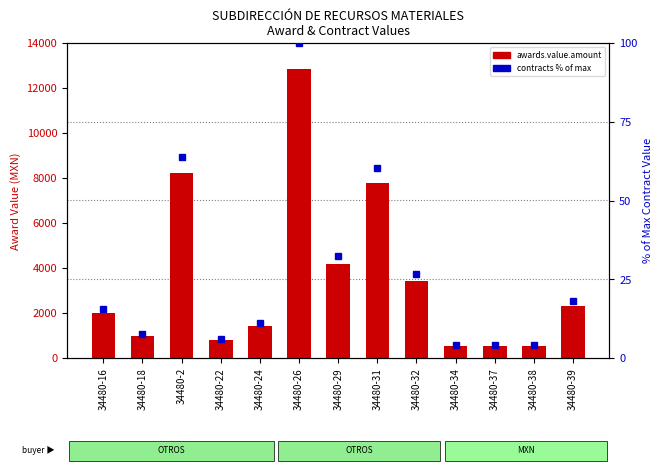

Reading left to right, transcribe all the data shown in this chart.

awards.value.amount: 2006.5	986.7	8208.4	788.8	1428.7	12857.9	4183.9	7774.9	3419.7	539.4	539.4	539.4	2318.6
contracts.value.amount (% of max): 15.6	7.7	63.8	6.1	11.1	100.0	32.5	60.5	26.6	4.2	4.2	4.2	18.0